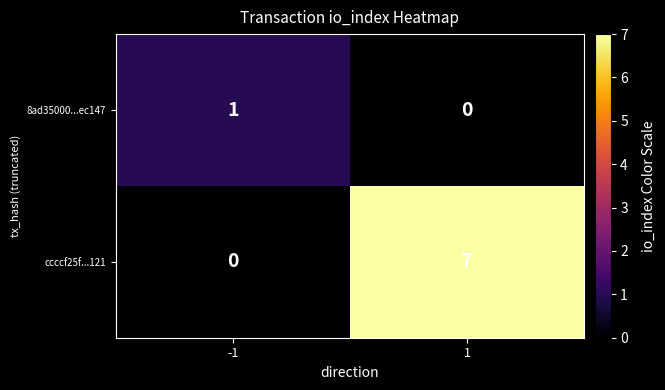

What is the greatest value displayed?

7